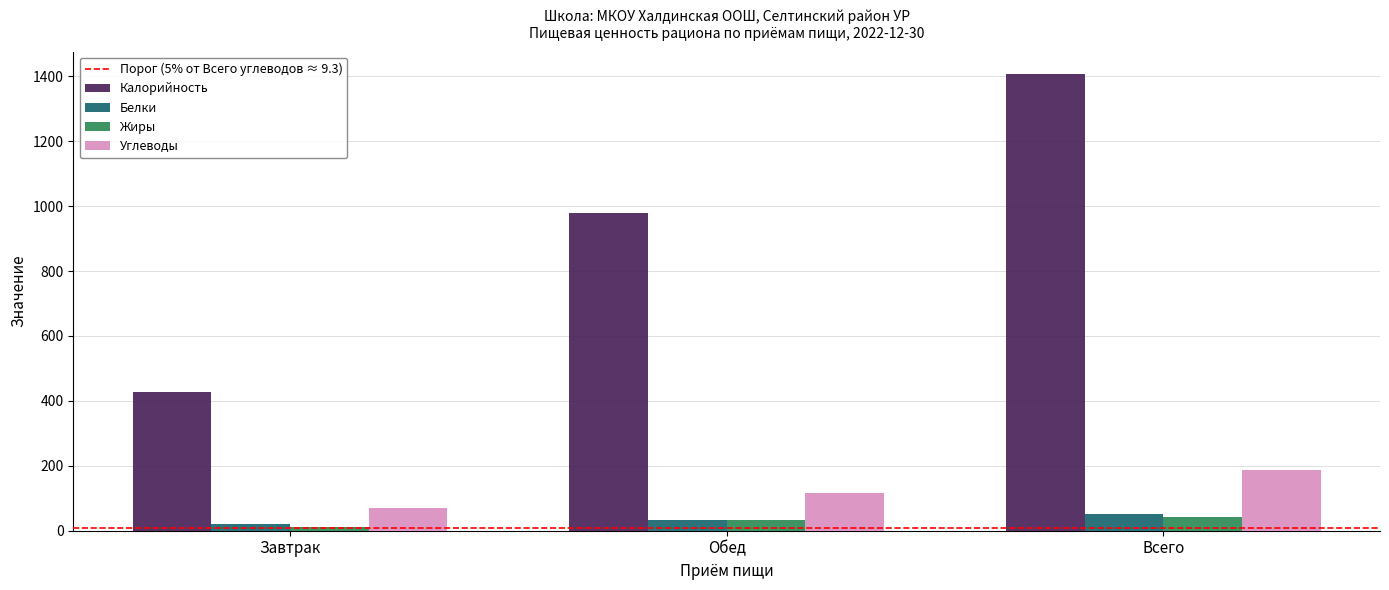

The Углеводы series shows 180.6 at Обед. True or false?

False